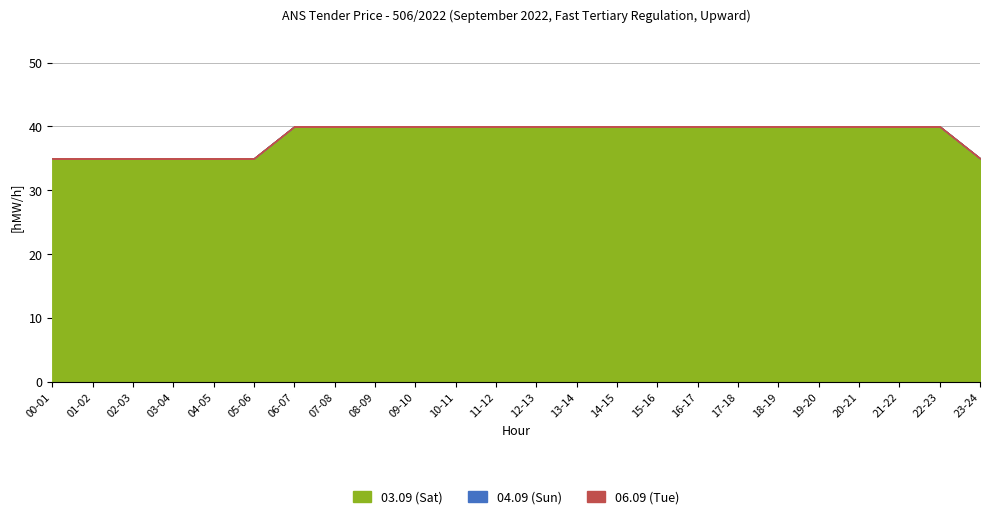

Reading left to right, what are all the values shown in this chart?

03.09 (Sat): 35	35	35	35	35	35	40	40	40	40	40	40	40	40	40	40	40	40	40	40	40	40	40	35
04.09 (Sun): 0	0	0	0	0	0	0	0	0	0	0	0	0	0	0	0	0	0	0	0	0	0	0	0
06.09 (Tue): 0	0	0	0	0	0	0	0	0	0	0	0	0	0	0	0	0	0	0	0	0	0	0	0